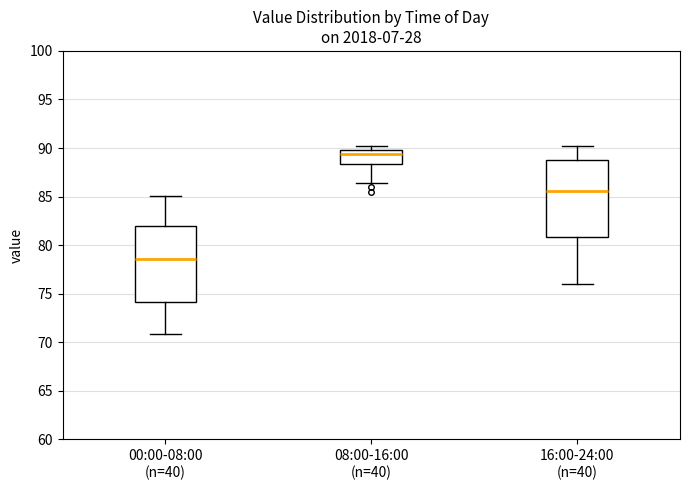

Reading left to right, read every box against the y-axis: the position of its median line, the range the box covers, and the ends of its whiskers. The values are not printed on the chart, so give them approximately, as read against the axis.

00:00-08:00 (n=40): median 78.5, box 74.0 to 82.0, whiskers 71.0 to 85.0
08:00-16:00 (n=40): median 89.5, box 88.5 to 90.0, whiskers 86.5 to 90.0 (just above the box's upper edge)
16:00-24:00 (n=40): median 85.5, box 81.0 to 89.0, whiskers 76.0 to 90.0